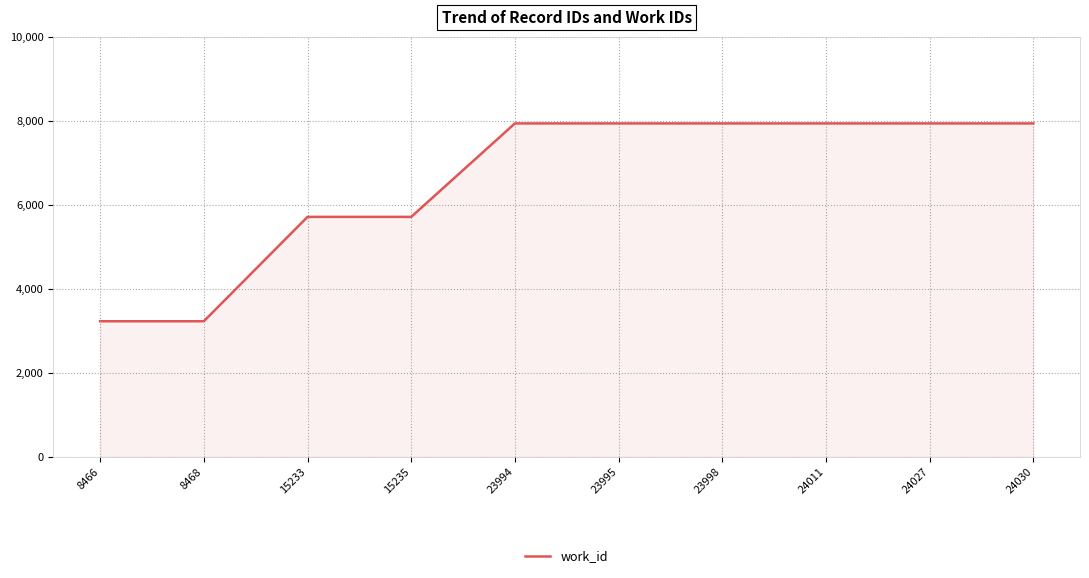

Does the chart have visible grid lines?

Yes